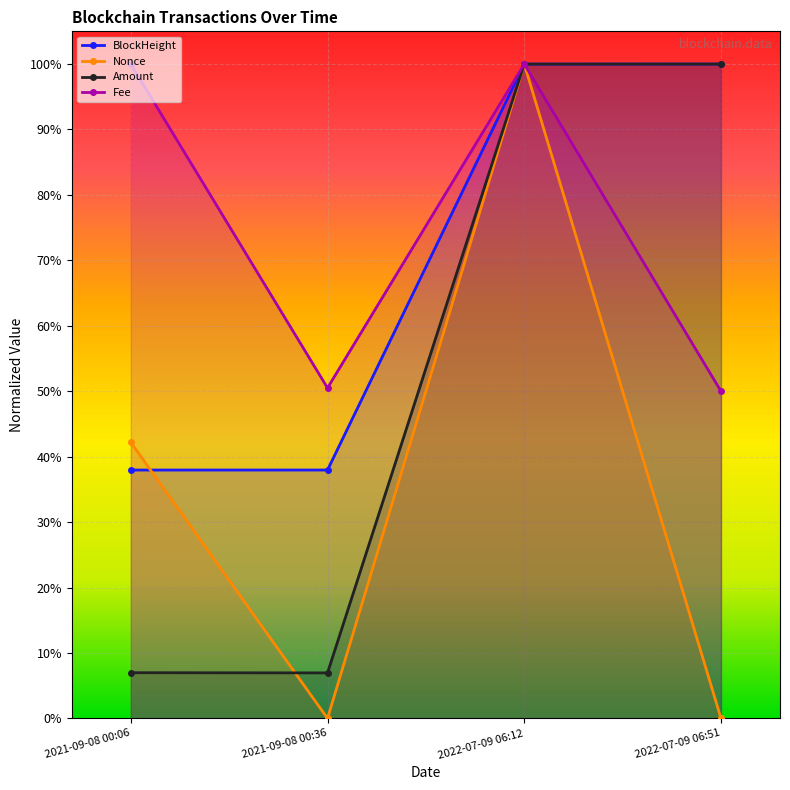

True or false: Nonce has a value of -0.4 at 2021-09-08 00:36.

False